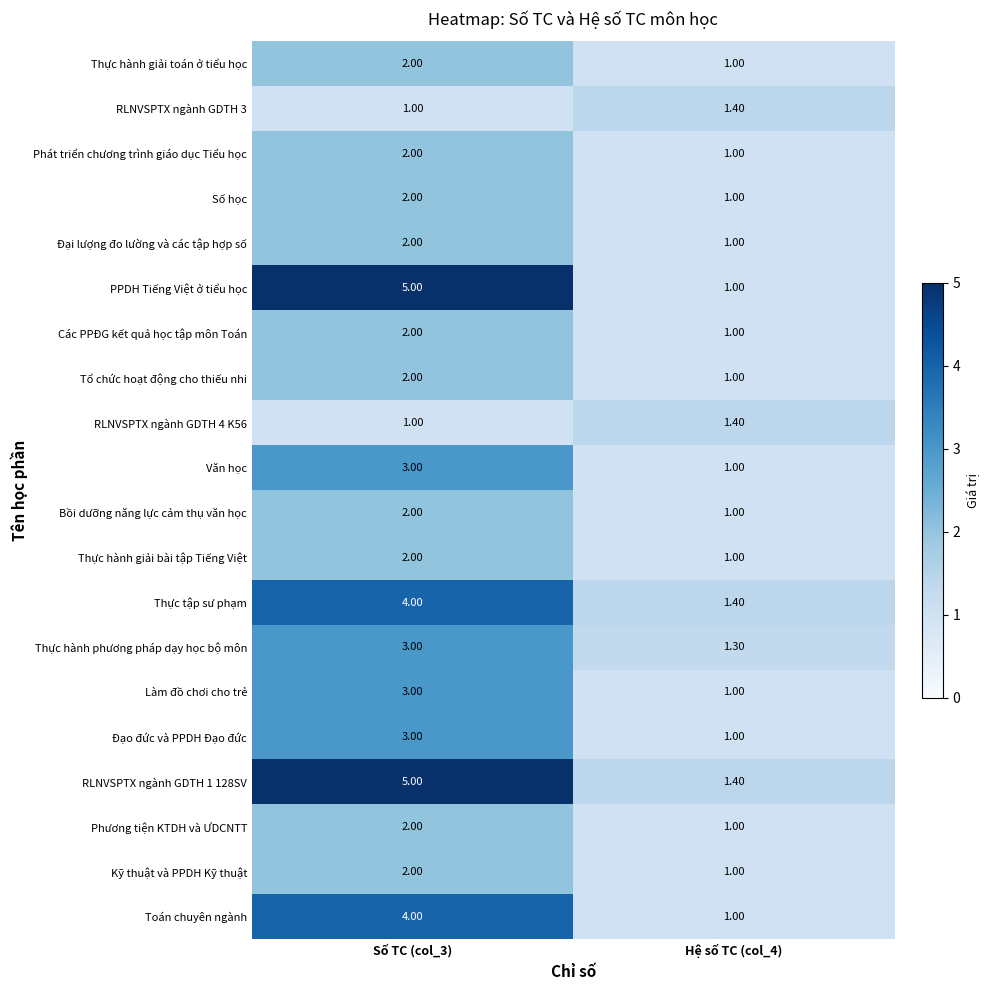

Which series has the largest total across all categories?

RLNVSPTX ngành GDTH 1 128SV